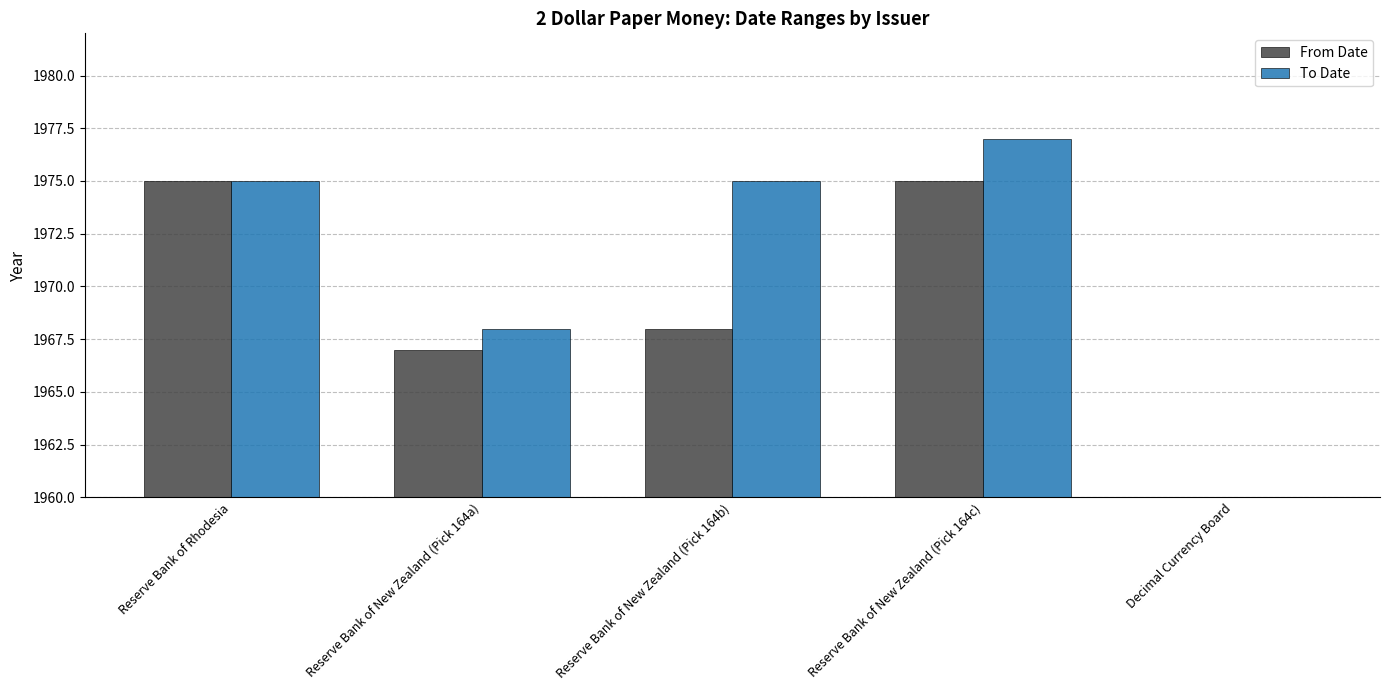

What is the maximum value for From Date?

1975